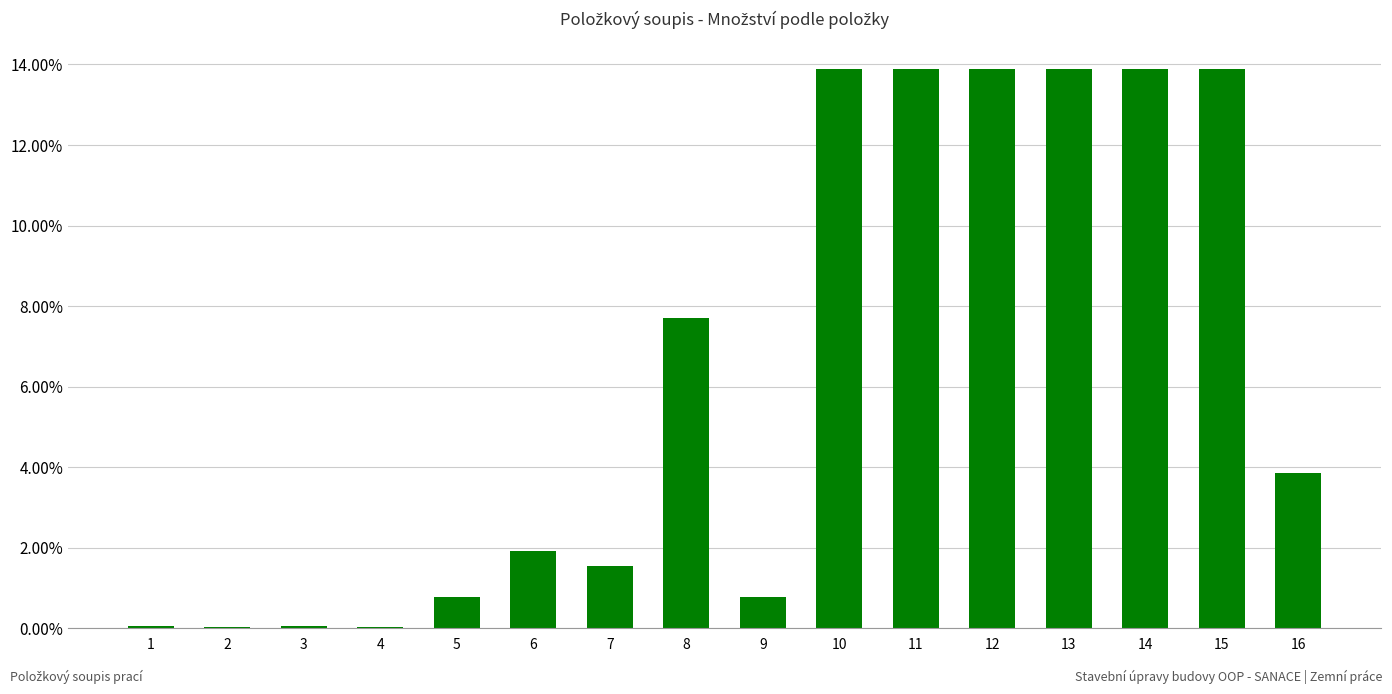

Is it true that the value at 10 is 0.2?

False